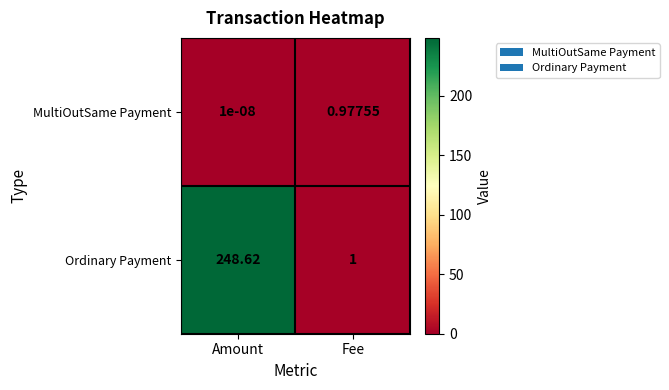

Which category has the lowest value across all series?

Amount